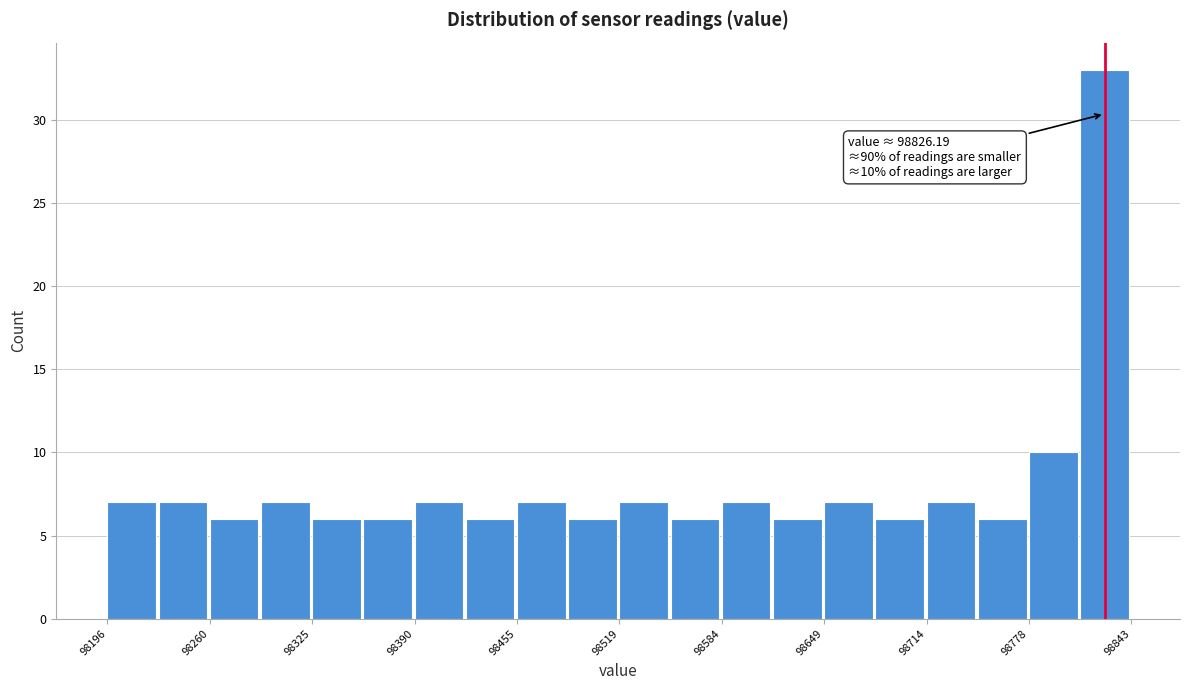

Around what value on the x-axis is the tallest bar? Give the approximate position of its centre, as read against the axis.

98830